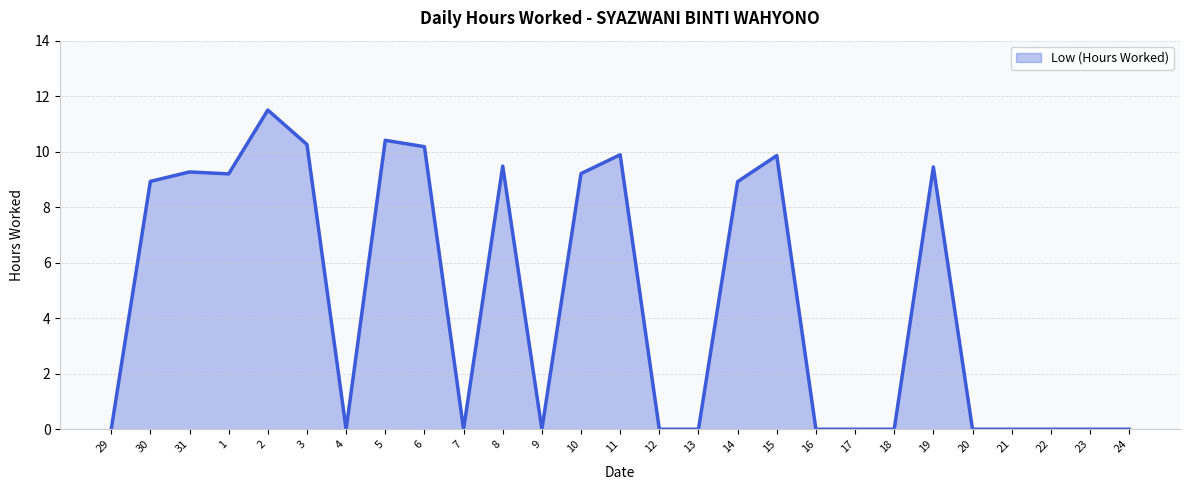

Which label corresponds to the largest value in the chart?

2